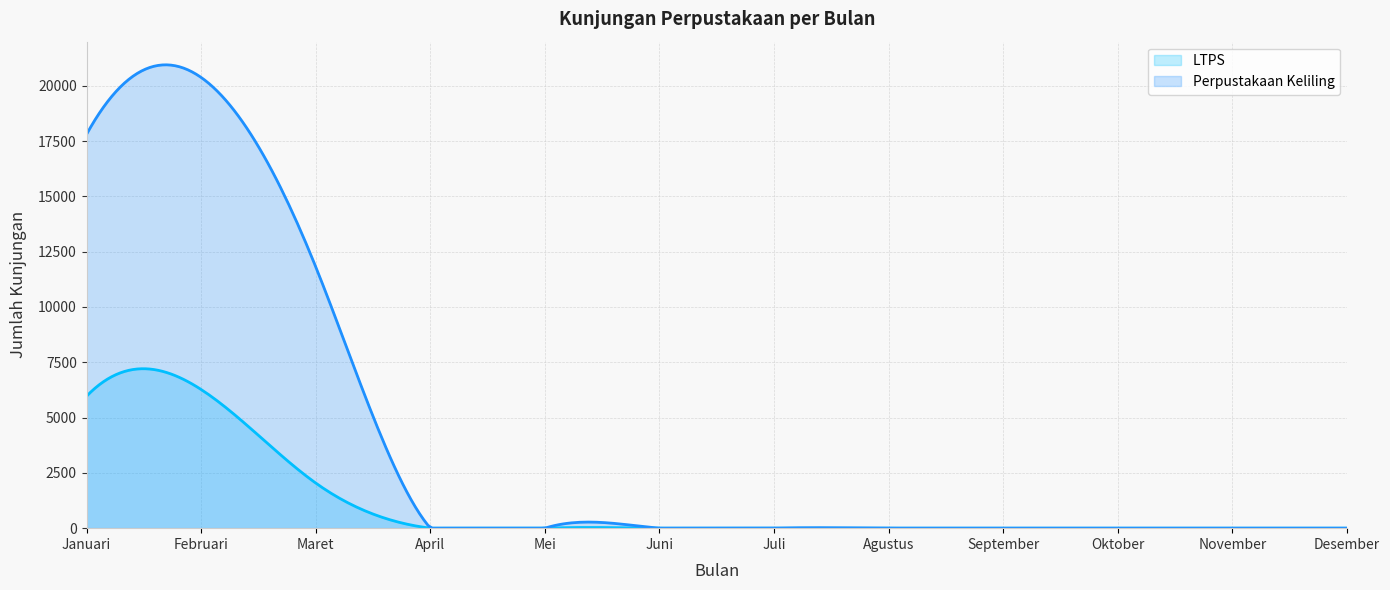

What are all the series names shown in the legend?

LTPS, Perpustakaan Keliling